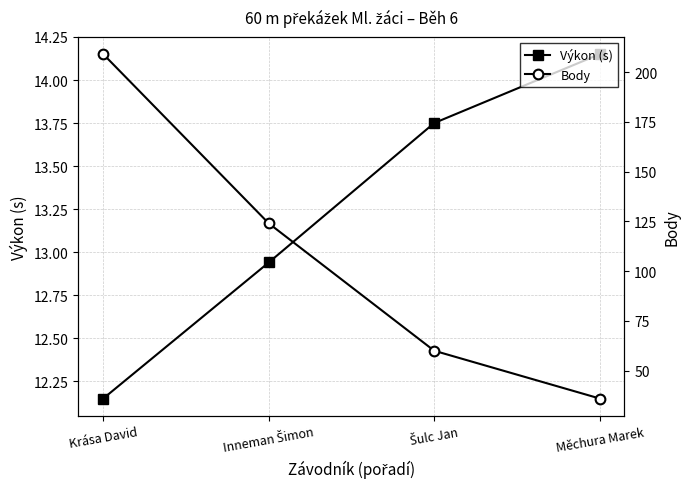

Between Inneman Šimon and Krása David, which is larger?

Inneman Šimon